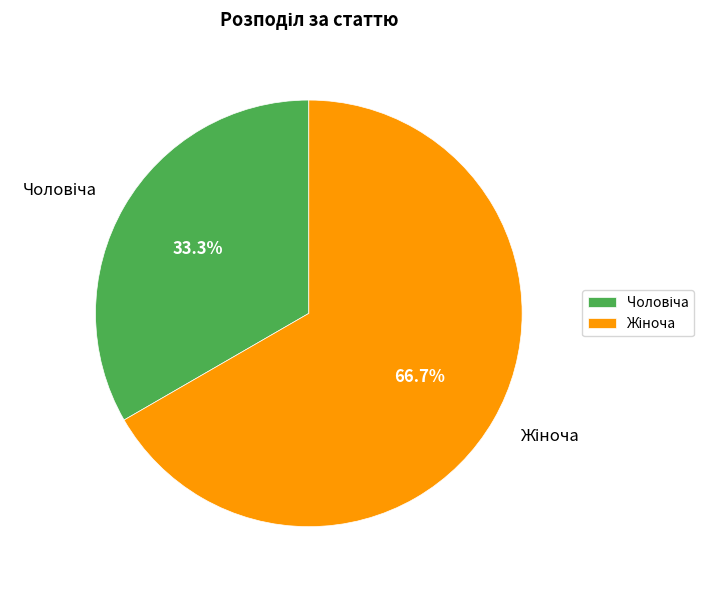

How many segments does this pie chart have?

2